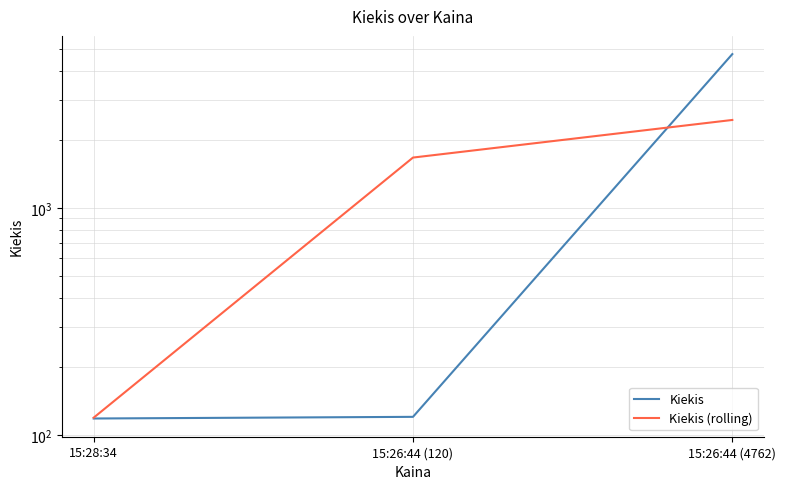

What is the difference between the highest and lowest values at 15:26:44 (120)?

1546.7